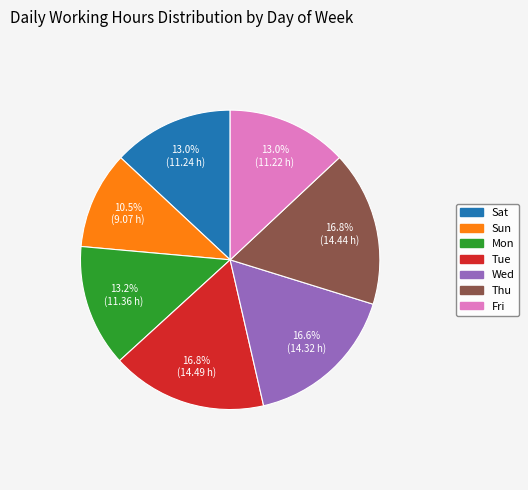

Which has a higher value, Sun or Tue?

Tue